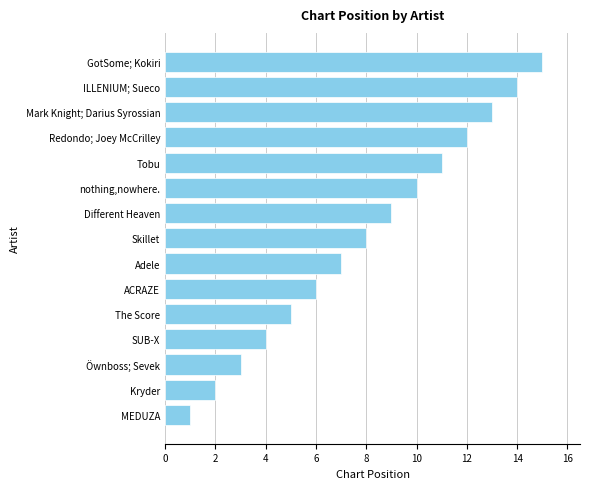

List the labels in order of value, largest first.

GotSome; Kokiri, ILLENIUM; Sueco, Mark Knight; Darius Syrossian, Redondo; Joey McCrilley, Tobu, nothing,nowhere., Different Heaven, Skillet, Adele, ACRAZE, The Score, SUB-X, Öwnboss; Sevek, Kryder, MEDUZA